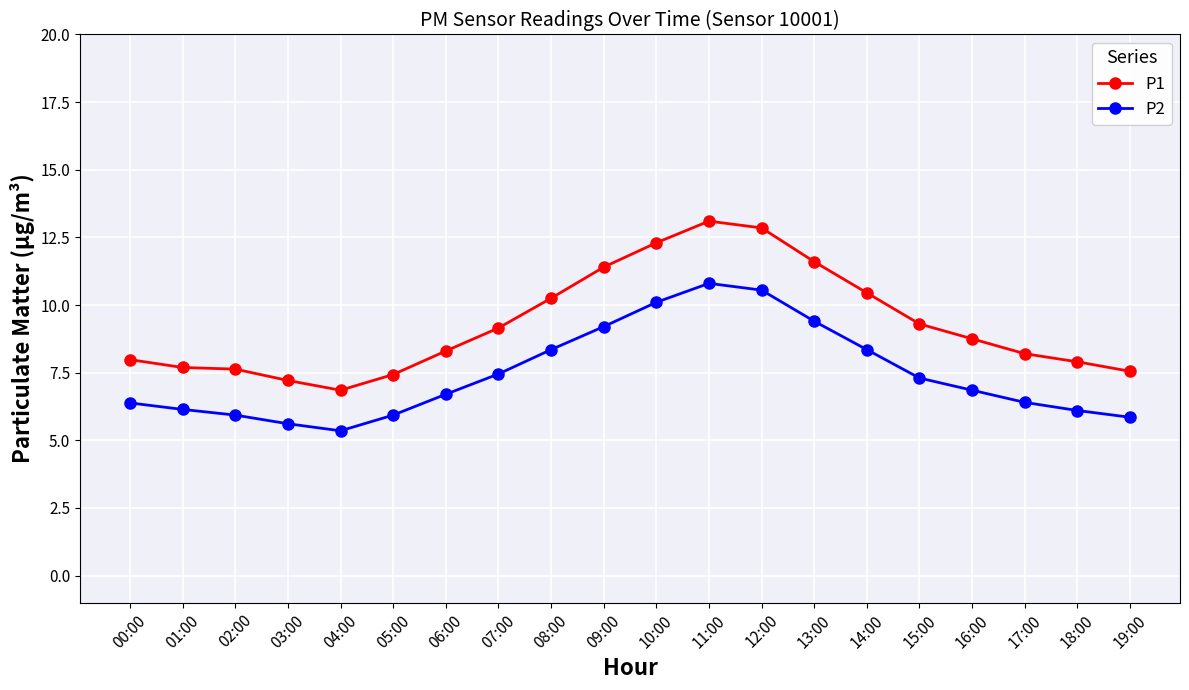

Where does the P2 series first go above 6?

00:00